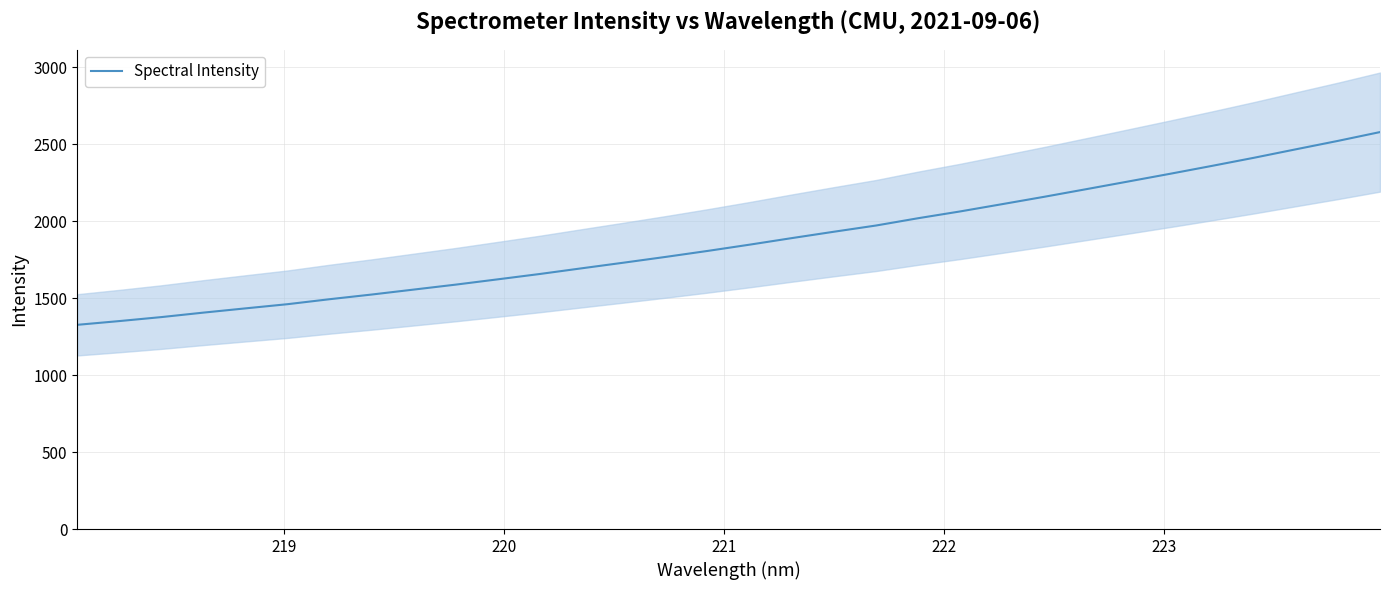

How many series are shown in this chart?

1